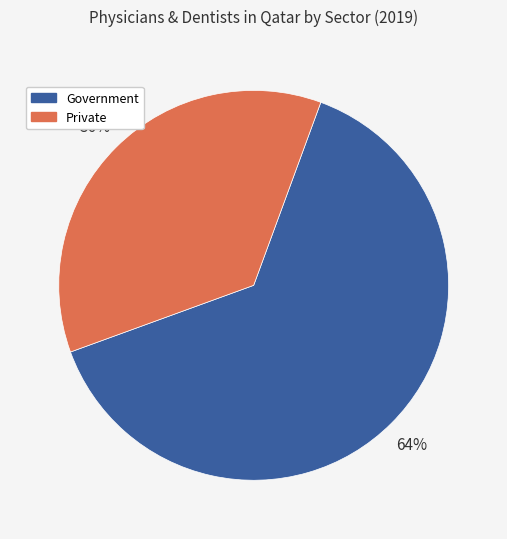

To the nearest percent, what is the difference between the largest and smallest slice percentages?

28%